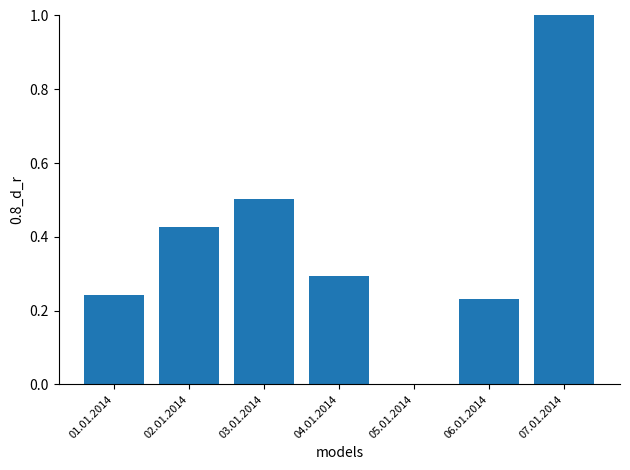

The chart shows a value of 1.0 at 07.01.2014. True or false?

True